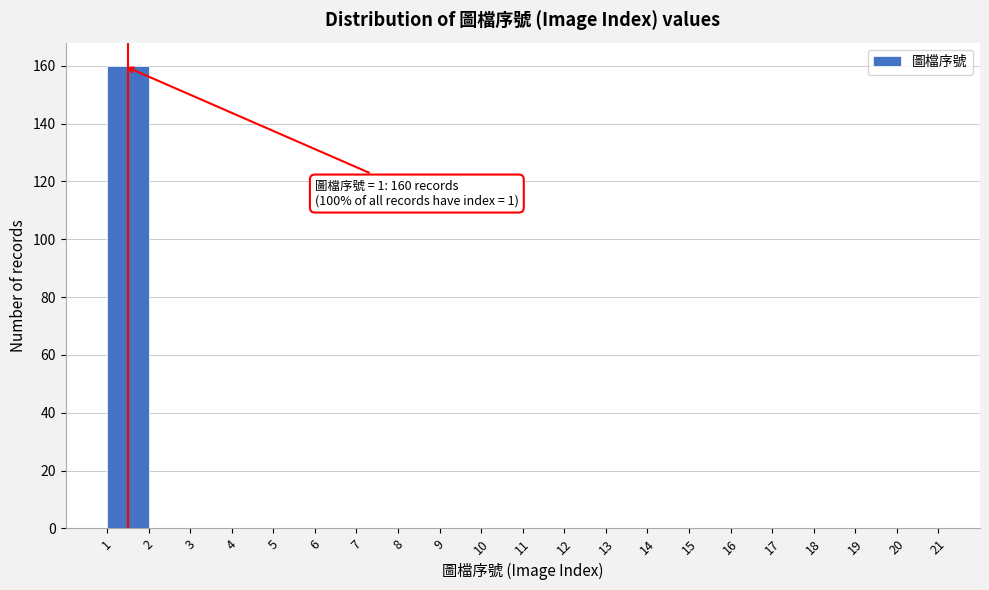

Which range on the x-axis has the tallest bar?

1 to 2